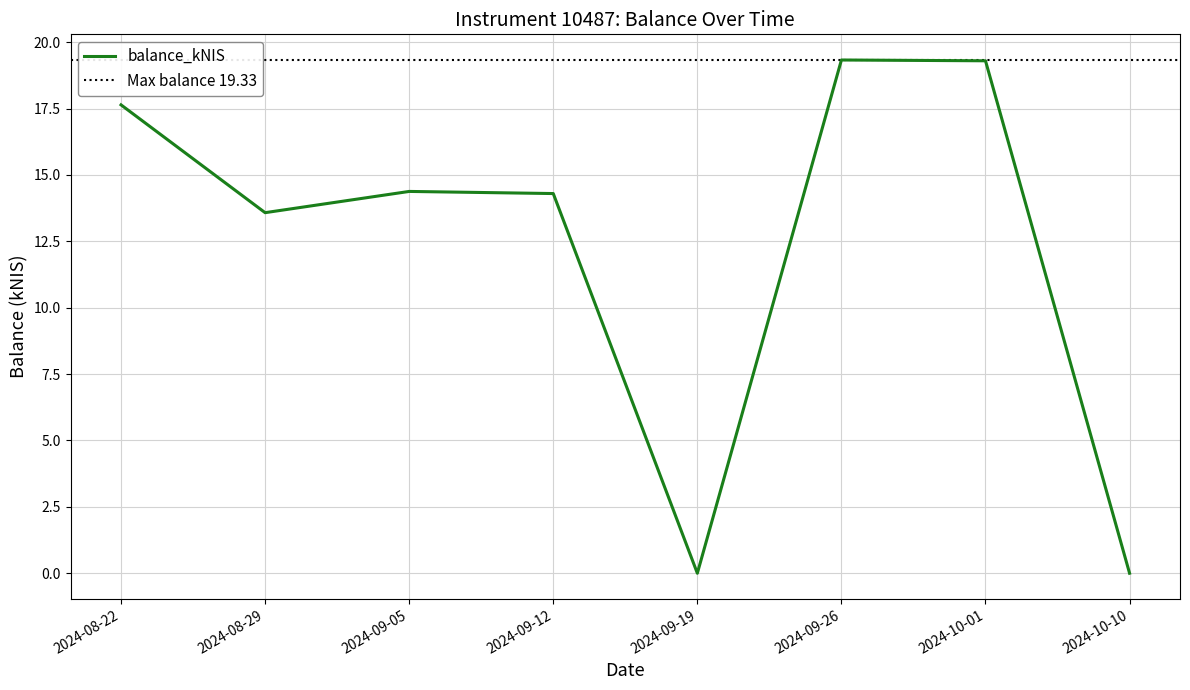

Between 2024-09-19 and 2024-10-01, which is larger?

2024-10-01